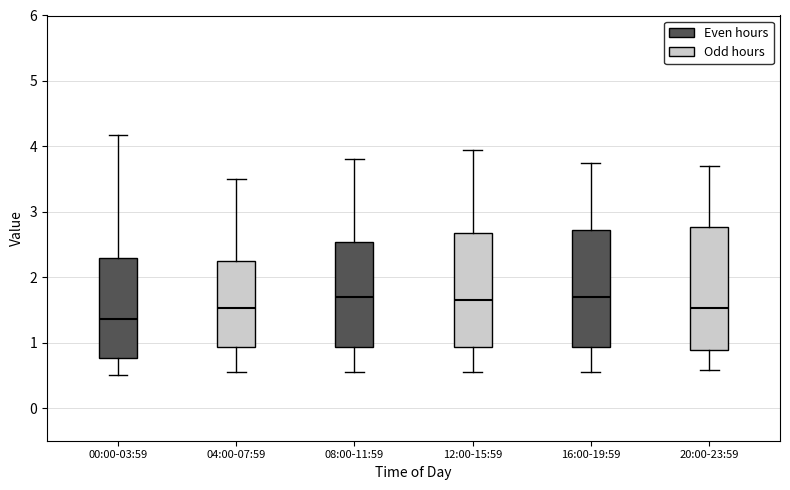

Reading left to right, transcribe this box plot: for each box, give where its median line is, the range the box spans, and where its two whiskers end, as read against the y-axis. The values are not printed on the chart, so give them approximately, as read against the axis.

00:00-03:59: median 1.4, box 0.8 to 2.3, whiskers 0.5 to 4.2
04:00-07:59: median 1.5, box 0.9 to 2.3, whiskers 0.6 to 3.5
08:00-11:59: median 1.7, box 0.9 to 2.5, whiskers 0.6 to 3.8
12:00-15:59: median 1.7, box 0.9 to 2.7, whiskers 0.6 to 4.0
16:00-19:59: median 1.7, box 0.9 to 2.7, whiskers 0.6 to 3.8
20:00-23:59: median 1.5, box 0.9 to 2.8, whiskers 0.6 to 3.7